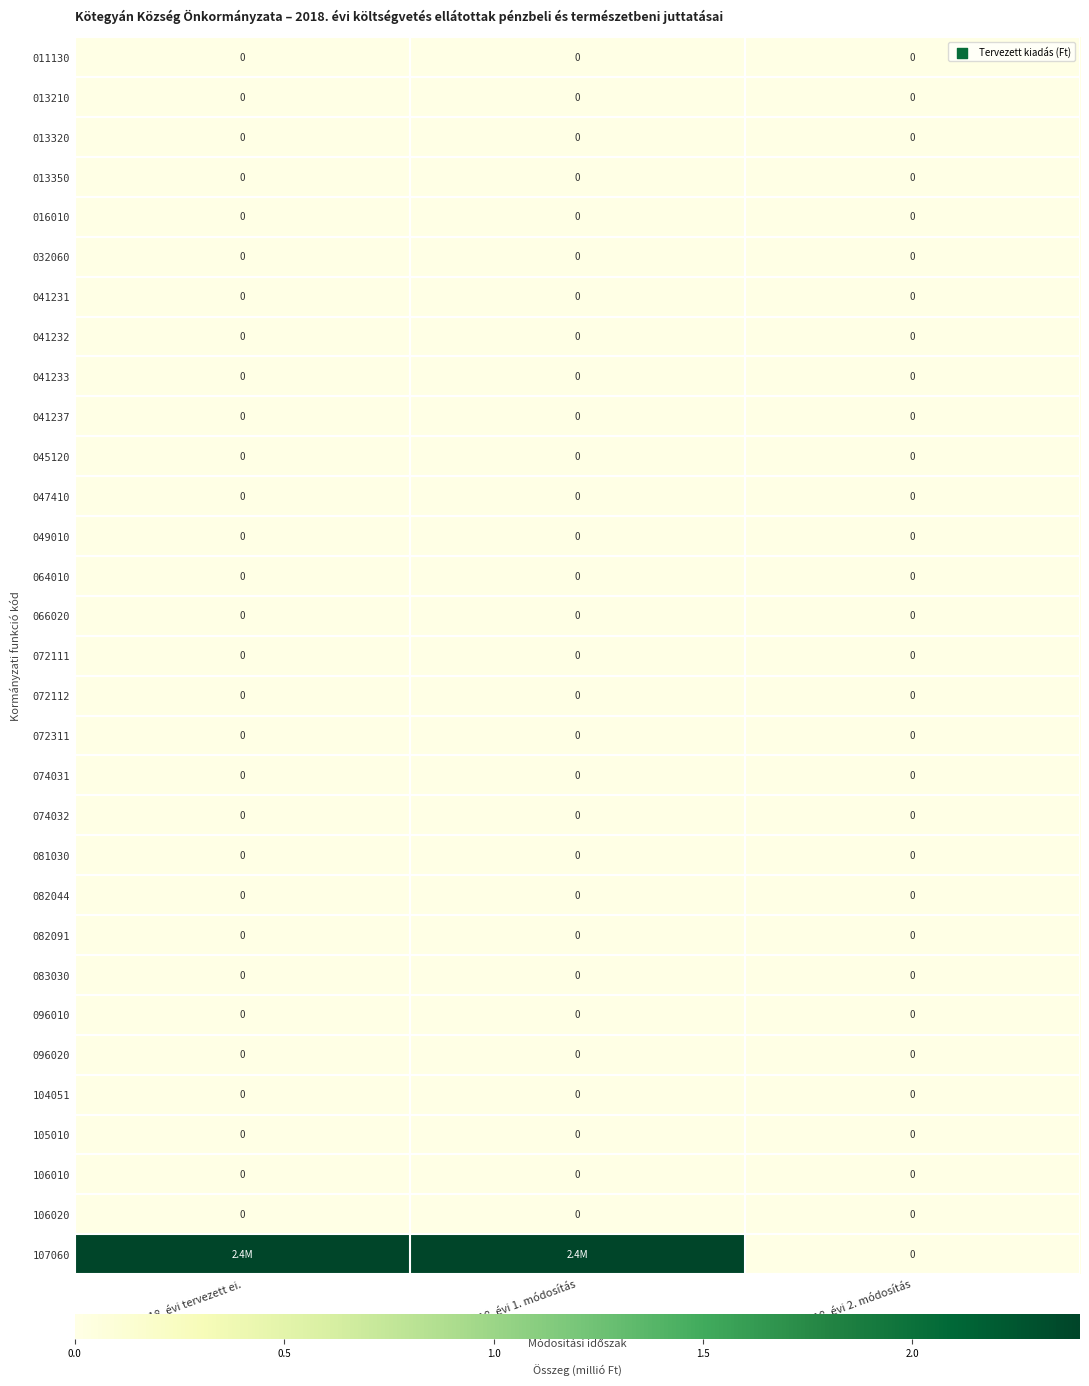

What is the maximum value shown in the chart?

2.4